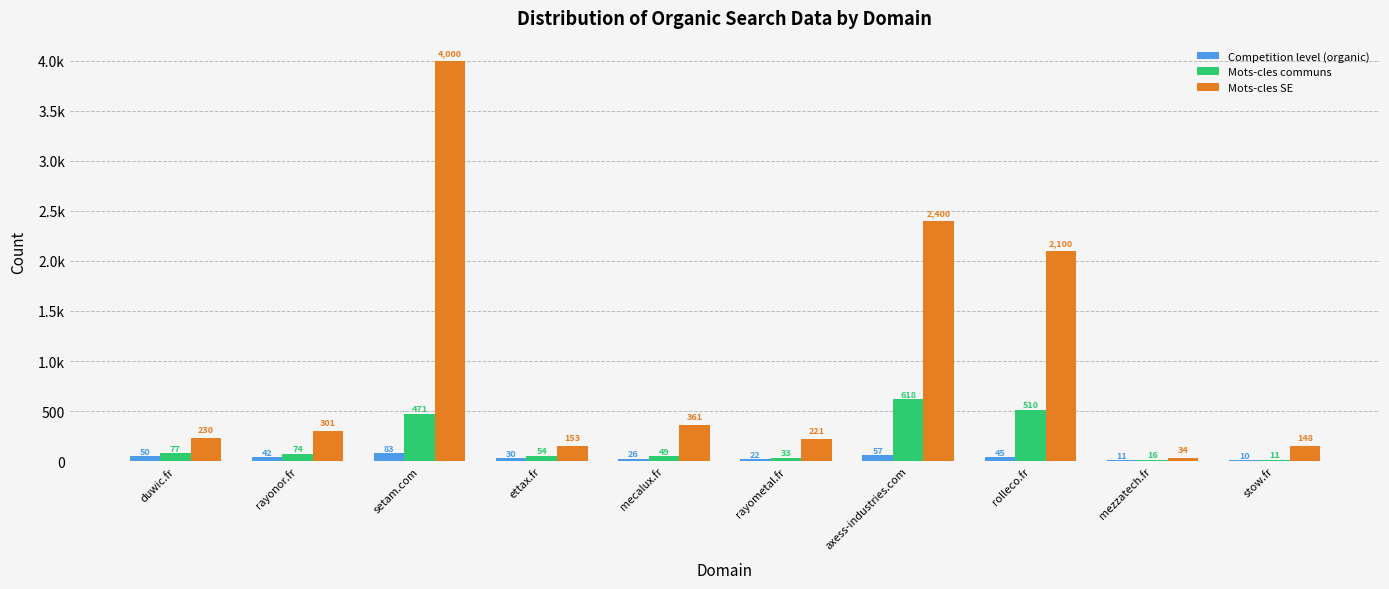

At which label does Competition level (organic) first exceed 42?

duwic.fr